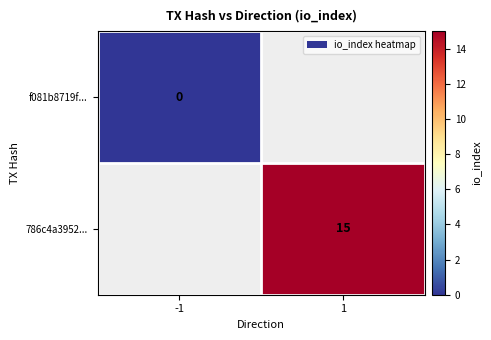

Is the value of f081b8719f... at -1 greater than the value of 786c4a3952... at 1?

No